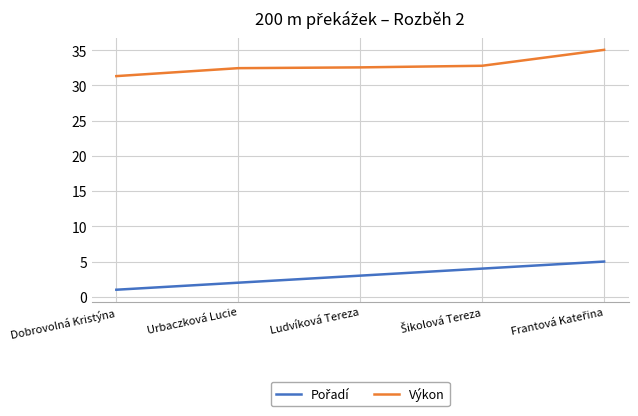

How many lines are shown in the chart?

2